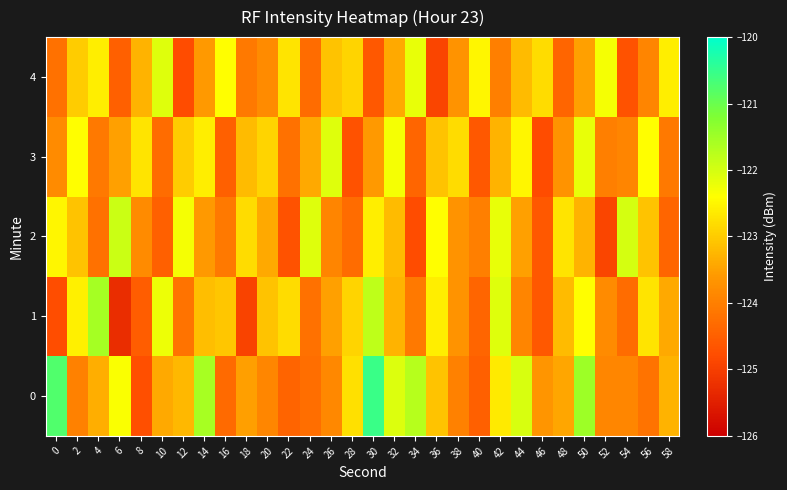

At how many categories does at least one series exceed -122?

7